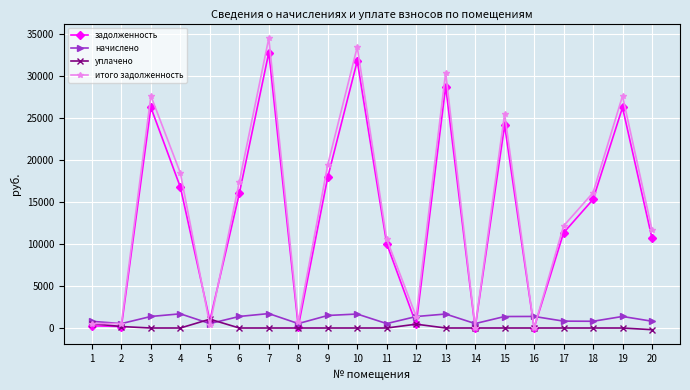

Is the value of начислено at 16 greater than the value of задолженность at 2?

Yes